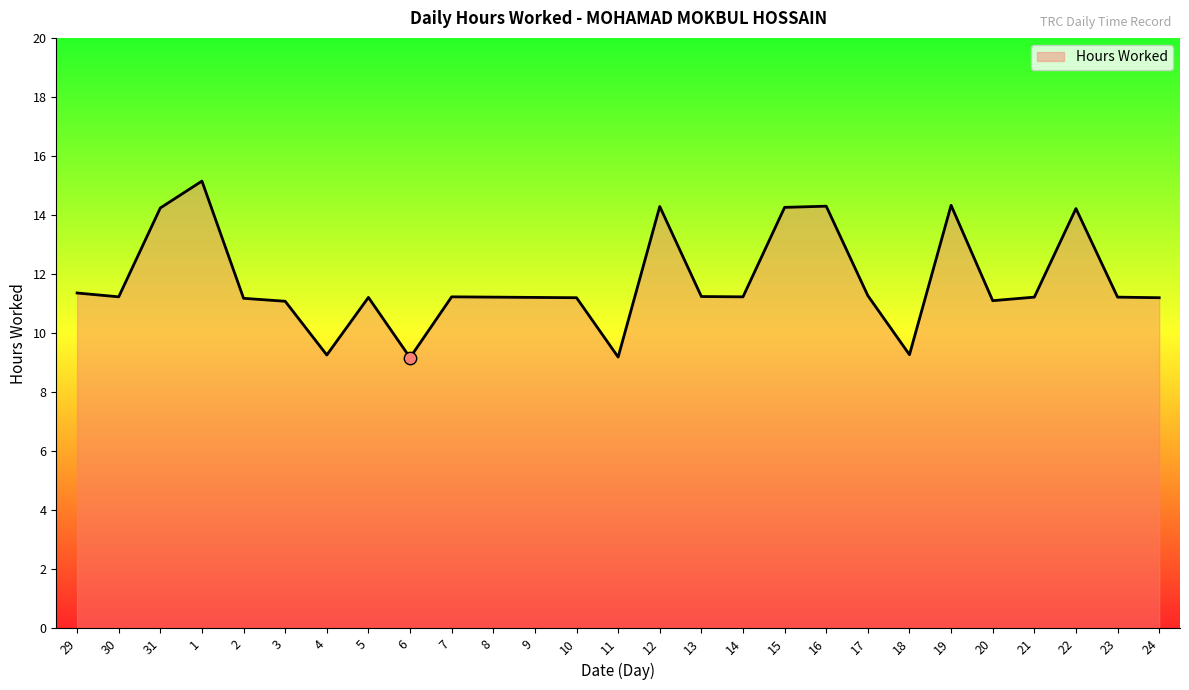

Which has a higher value, 11 or 24?

24